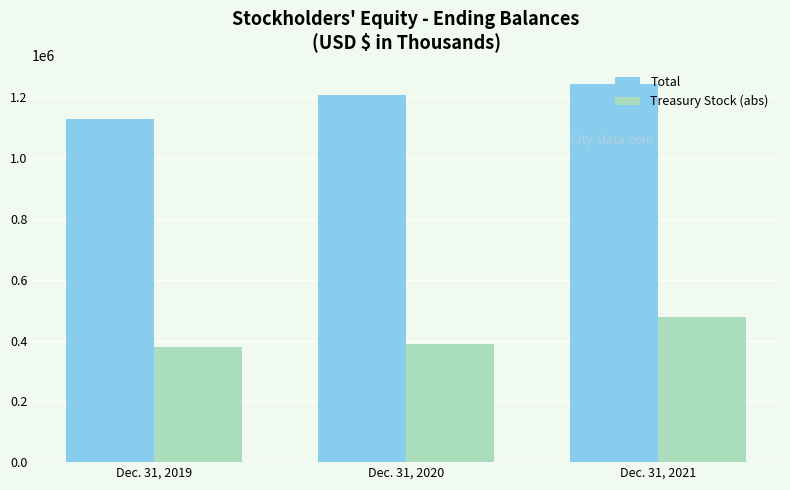

What is the difference between the maximum and minimum values in the Treasury Stock (abs) series?

98333